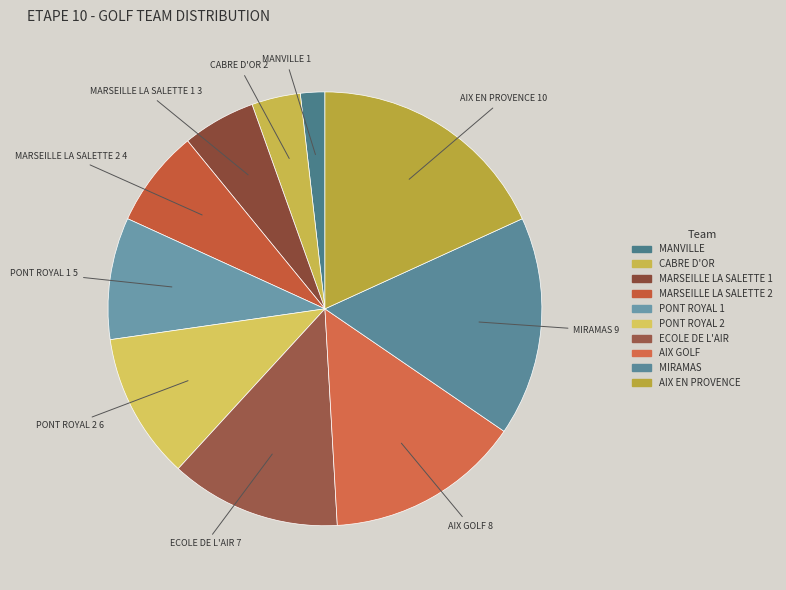

Between AIX EN PROVENCE and MARSEILLE LA SALETTE 1, which is larger?

AIX EN PROVENCE